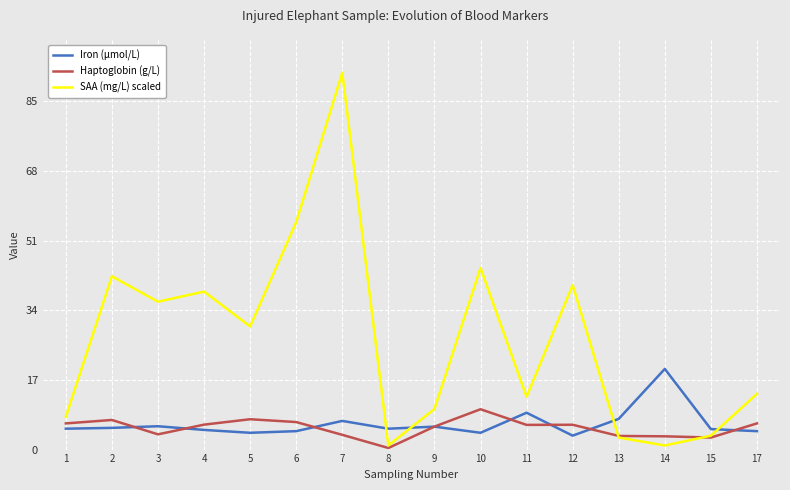

Which category has the highest value across all series?

7